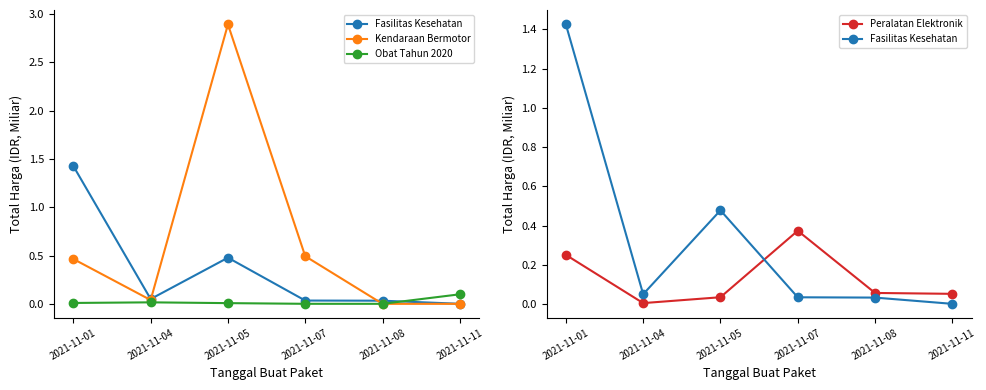

List the series in order of their peak value, highest first.

Kendaraan Bermotor, Fasilitas Kesehatan, Peralatan Elektronik, Obat Tahun 2020